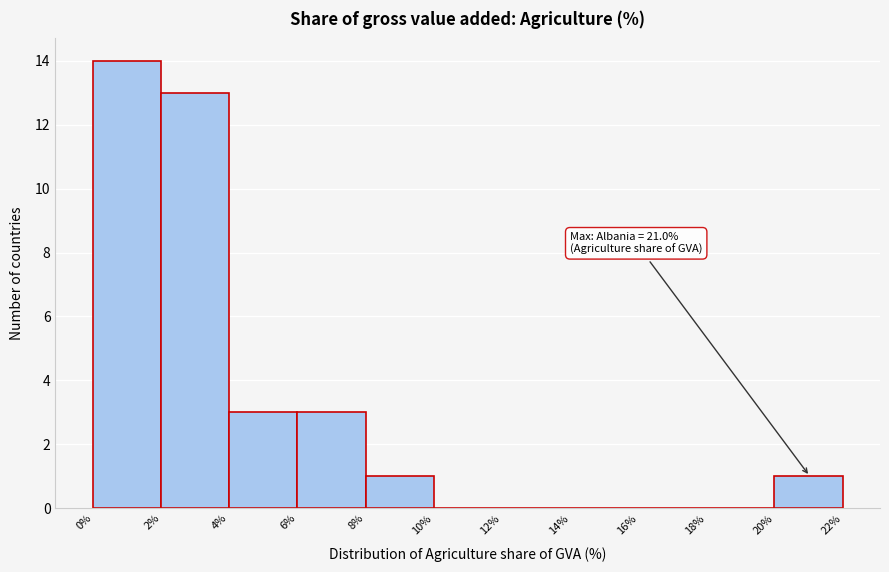

Which range on the x-axis has the tallest bar?

0% to 2%